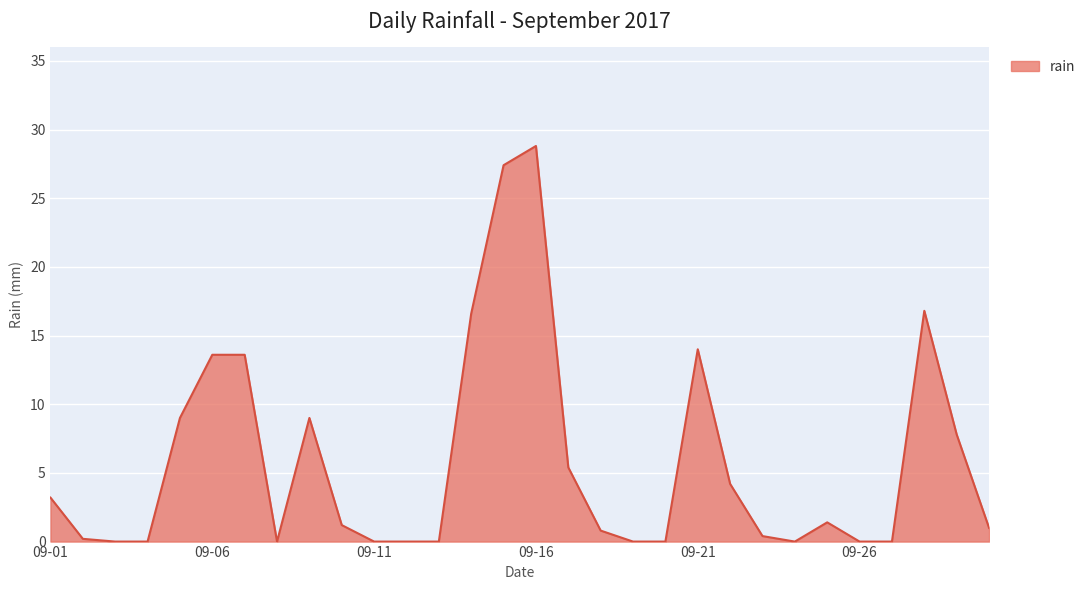

What is the maximum value shown in the chart?

28.8